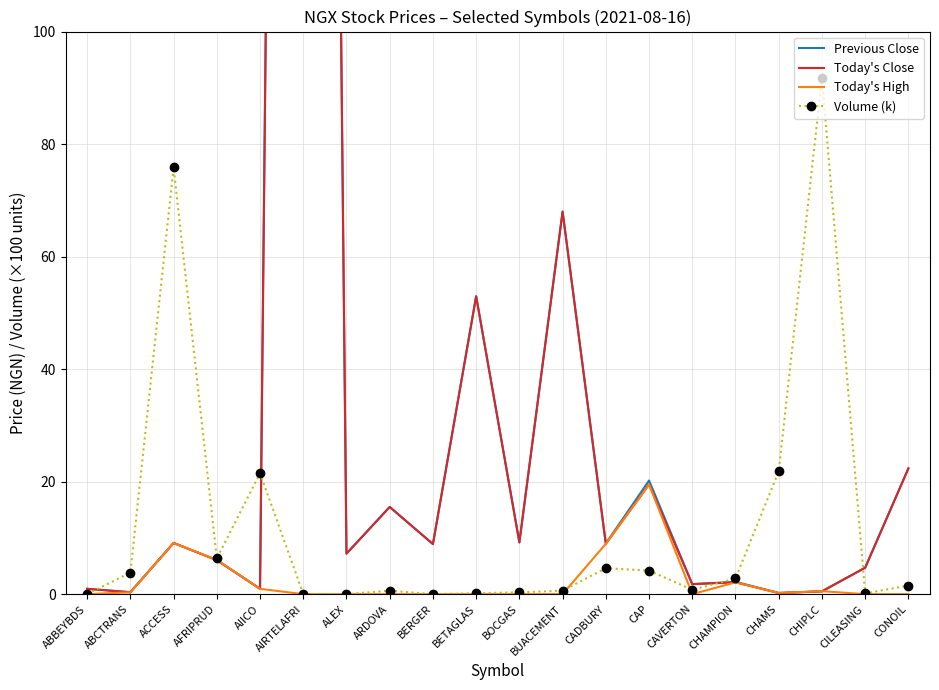

Which series has the widest spread of values?

Previous Close